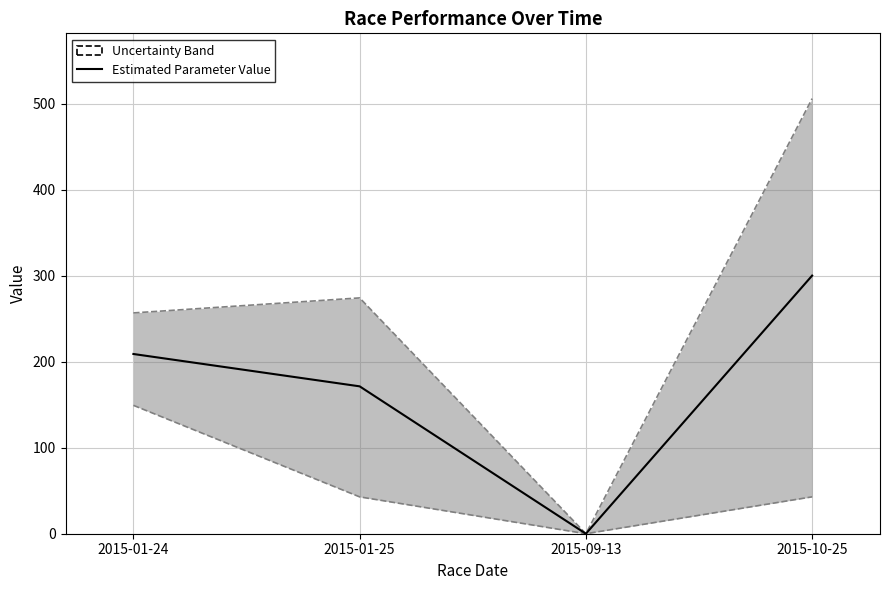

How many positive values are there?

3